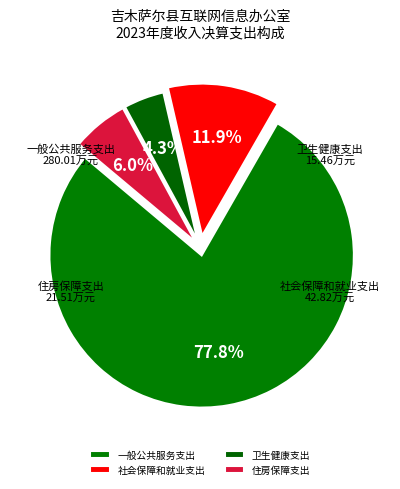

Approximately how many times larger is the value at 社会保障和就业支出 compared to 住房保障支出?

2.0